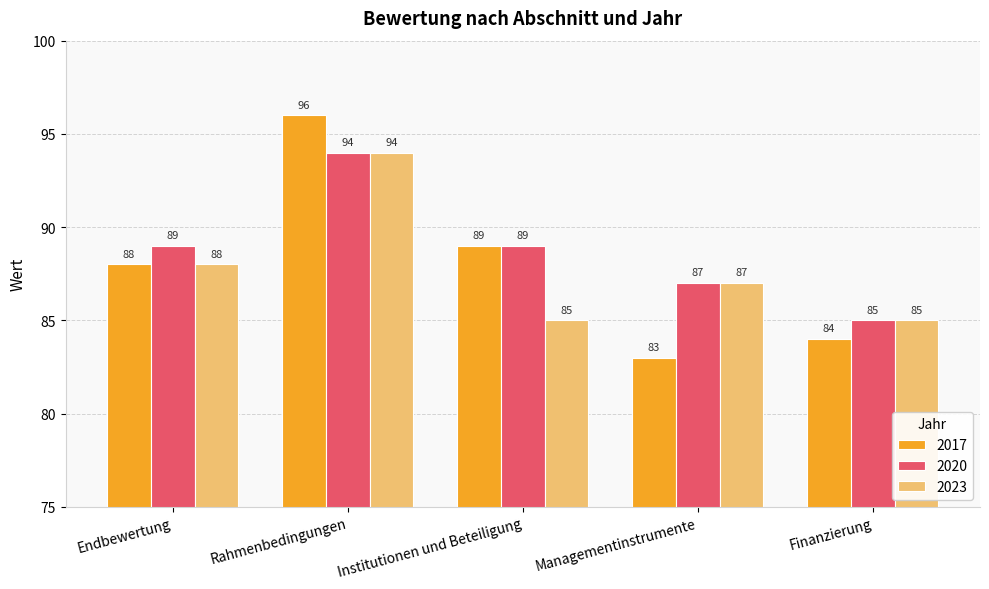

Which series has the largest total across all categories?

2020